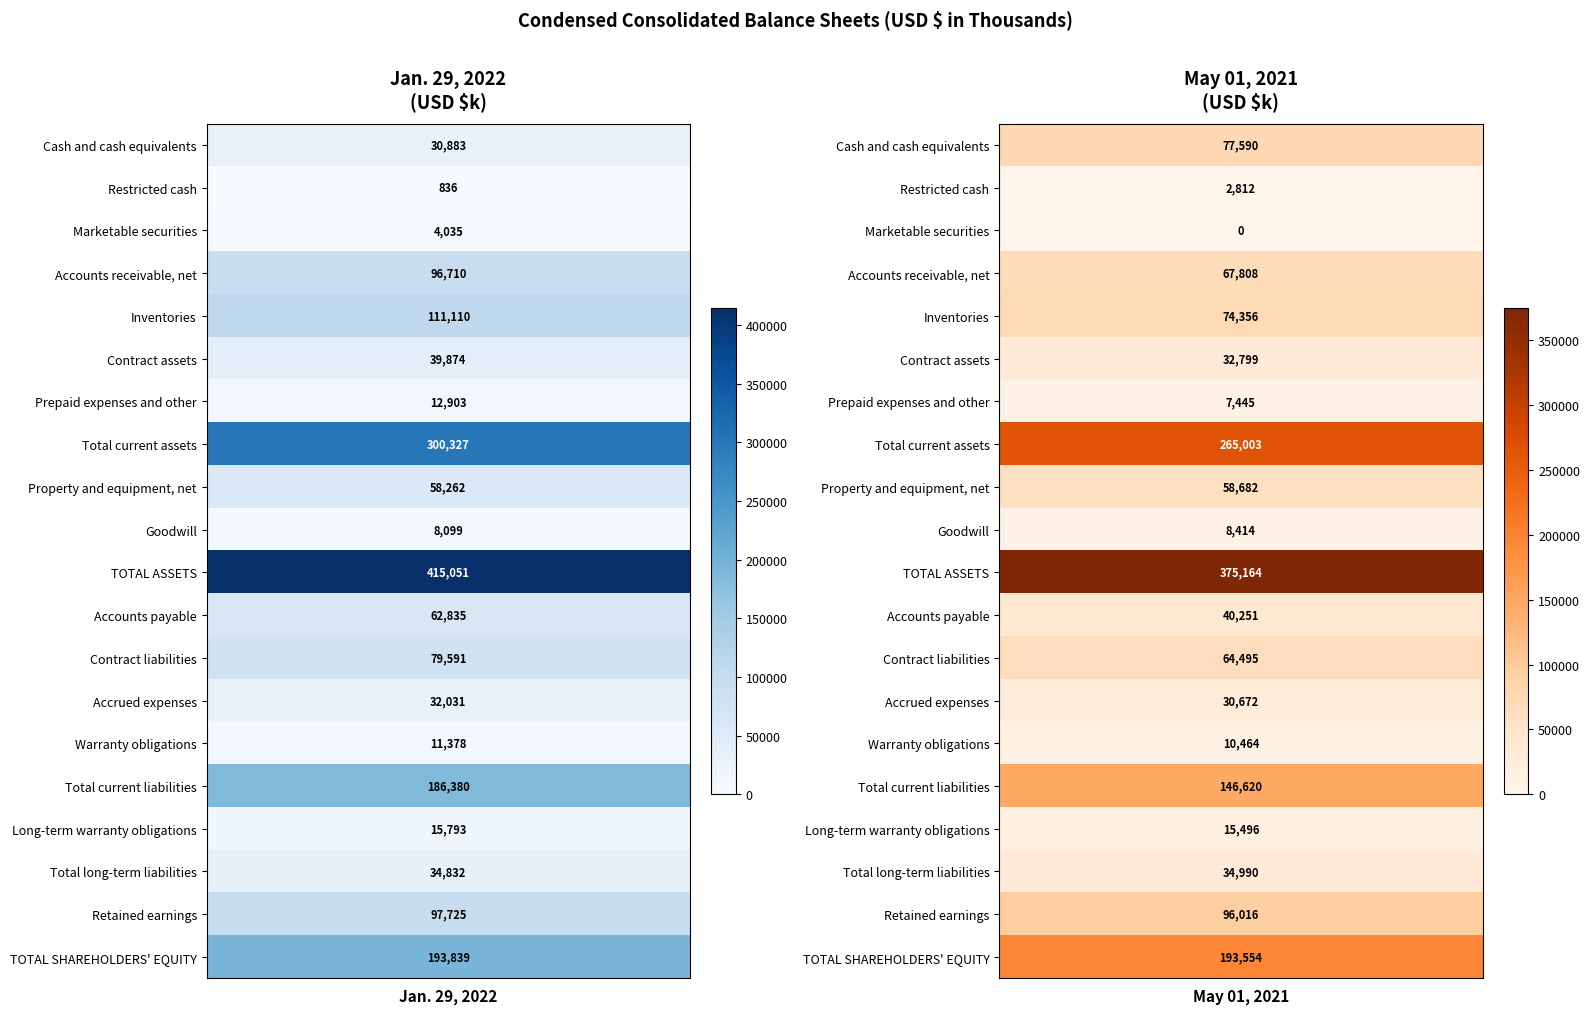

What is the approximate value of Jan. 29, 2022 at 14?

11378